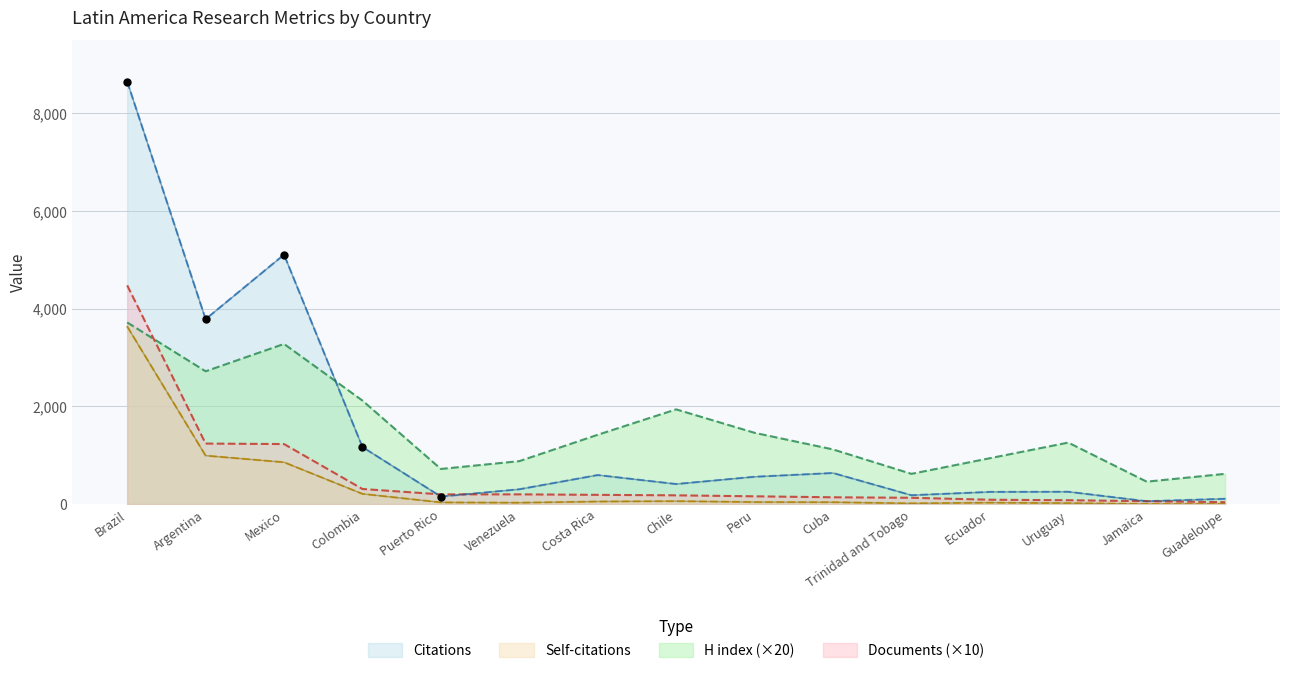

The H index (×20) series shows 460 at Jamaica. True or false?

True